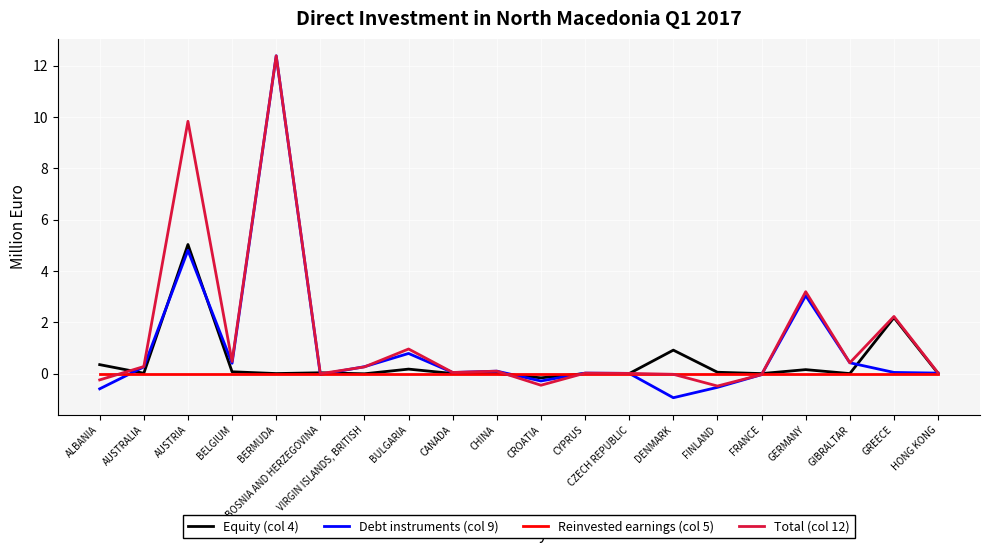

The value of Equity (col 4) at BELGIUM is 0.1. True or false?

True